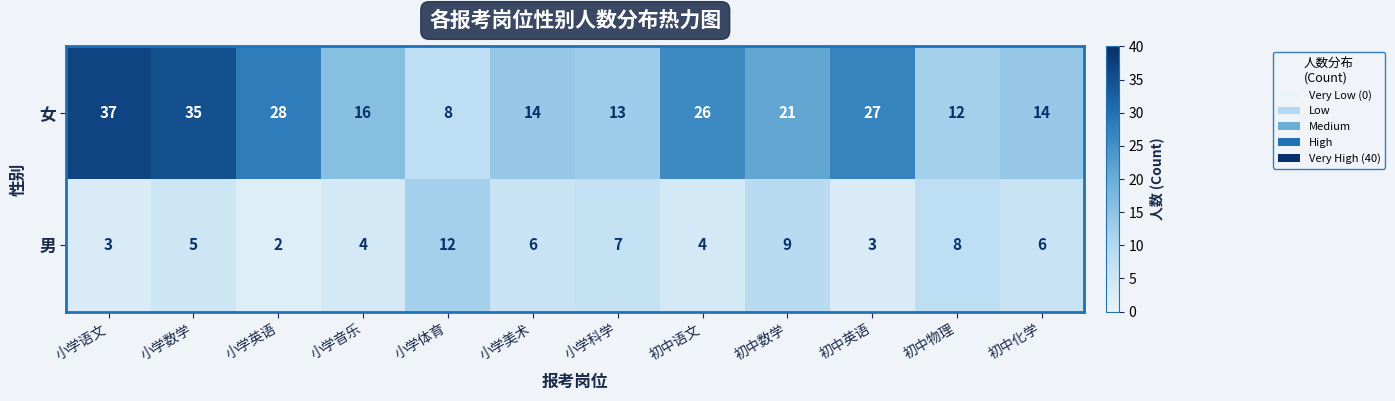

Which category has the highest value across all series?

小学语文